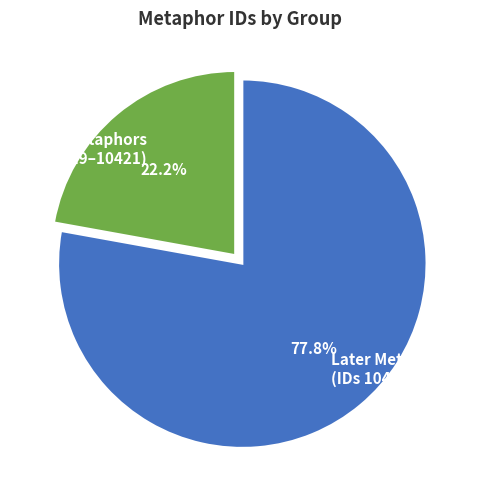

What is the smallest slice in the pie chart?

Early Metaphors (IDs 10419–10421)